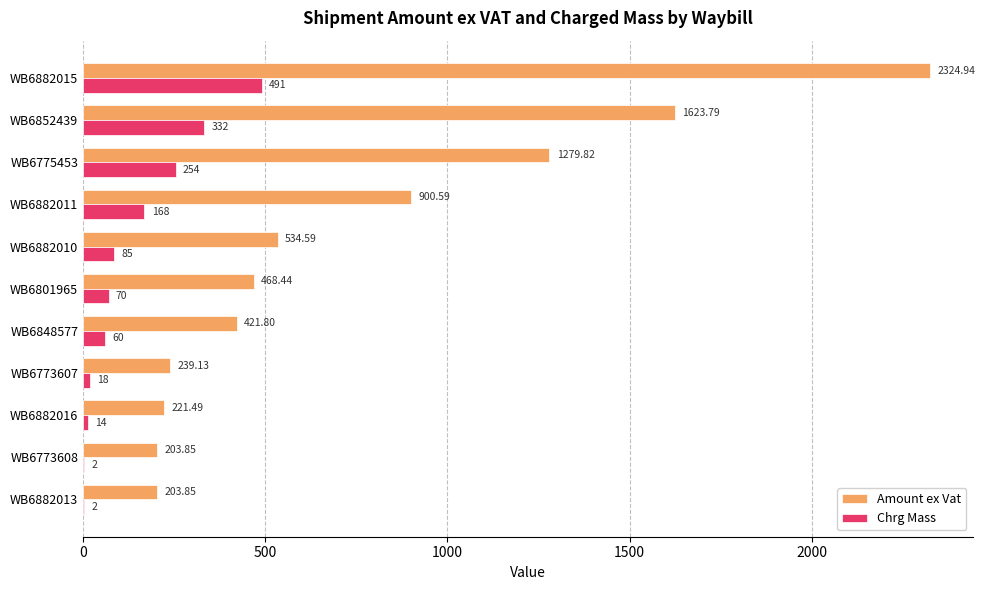

Which series has the largest total across all categories?

Amount ex Vat